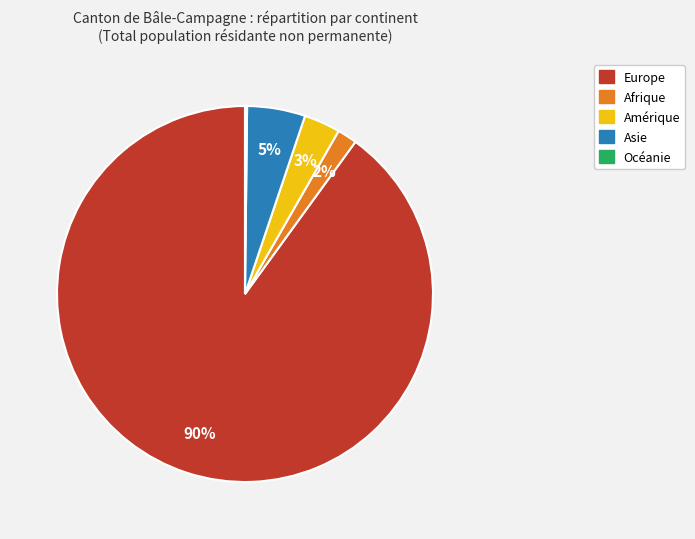

Which slice is the largest?

Europe